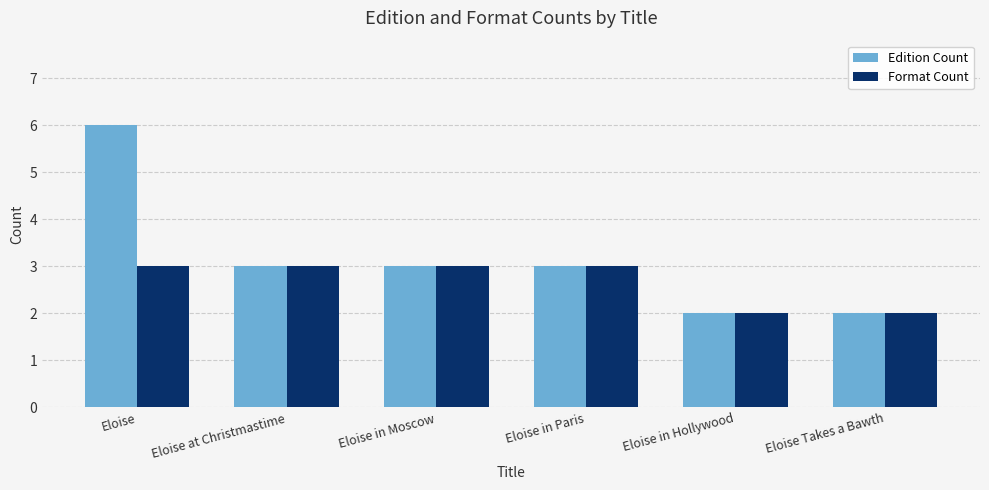

The value of Format Count at Eloise in Paris is 3. True or false?

True